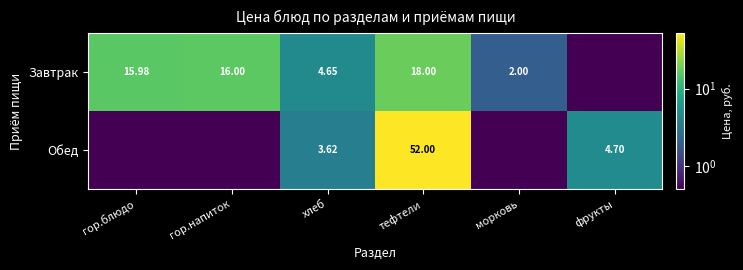

At тефтели, list the series in order from smallest to largest.

Завтрак, Обед